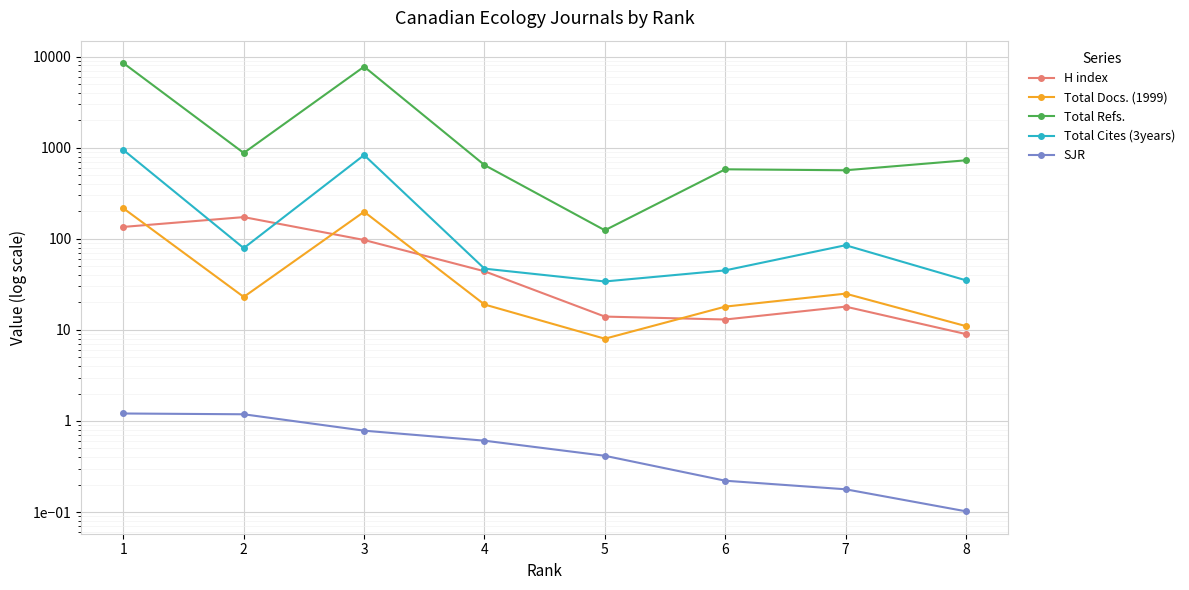

Is it true that Total Refs. equals 987.8 at 6?

False